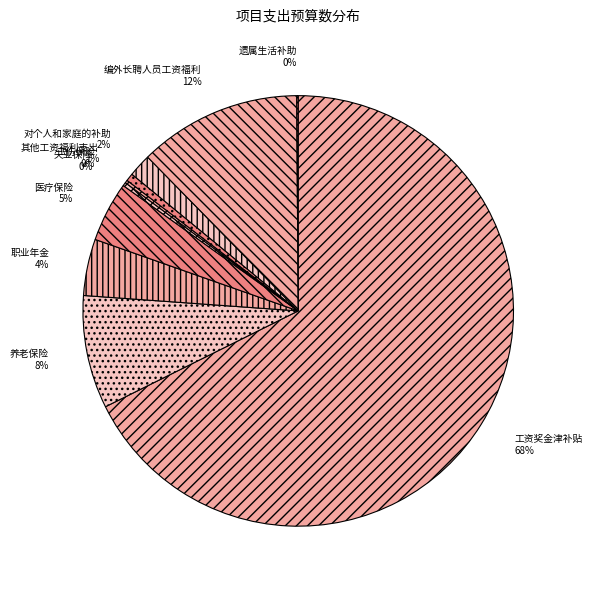

To the nearest percent, what portion does 医疗保险 represent?

5%